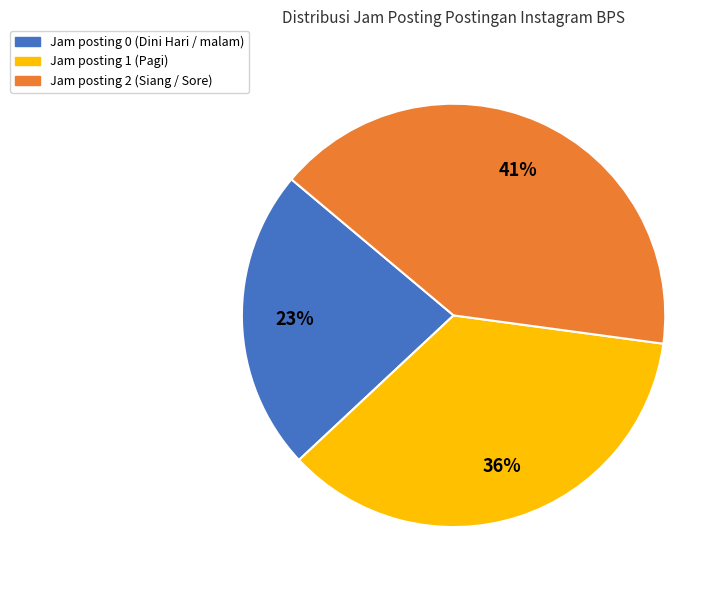

How many slices are in this pie chart?

3